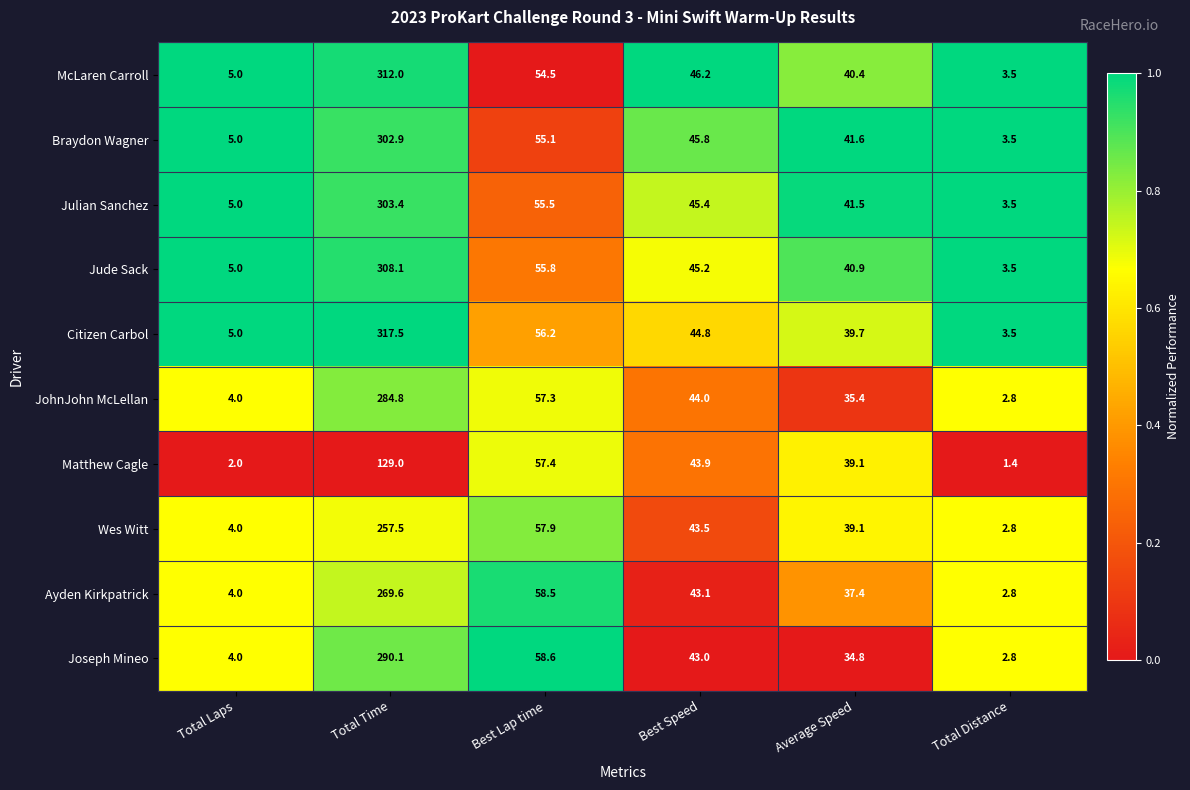

Is it true that Julian Sanchez equals 3.5 at Total Distance?

True